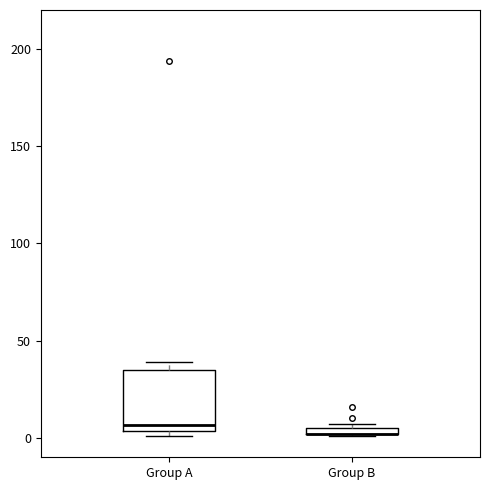

Which box is the tallest, from its lower edge to its upper edge?

Group A